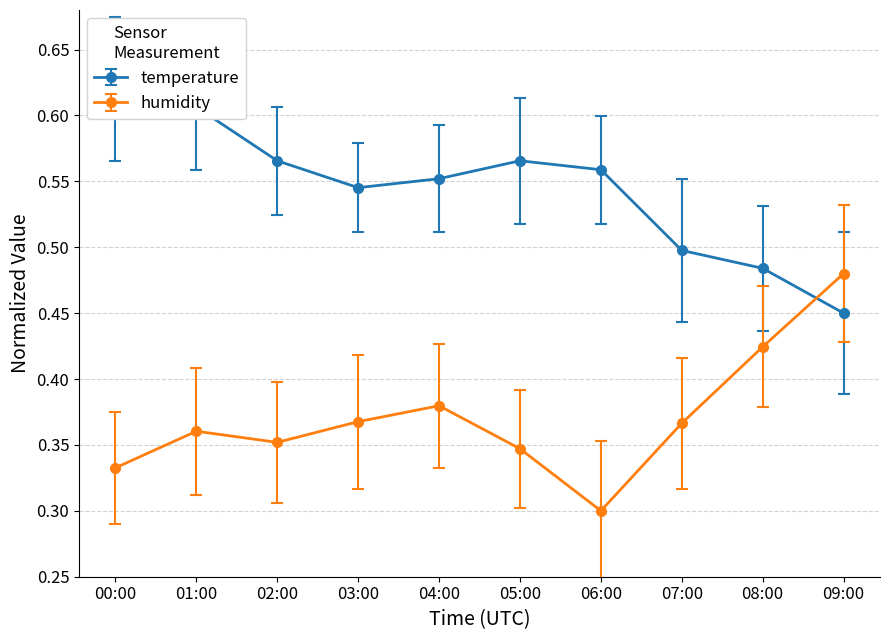

Count the number of data series in this chart.

2